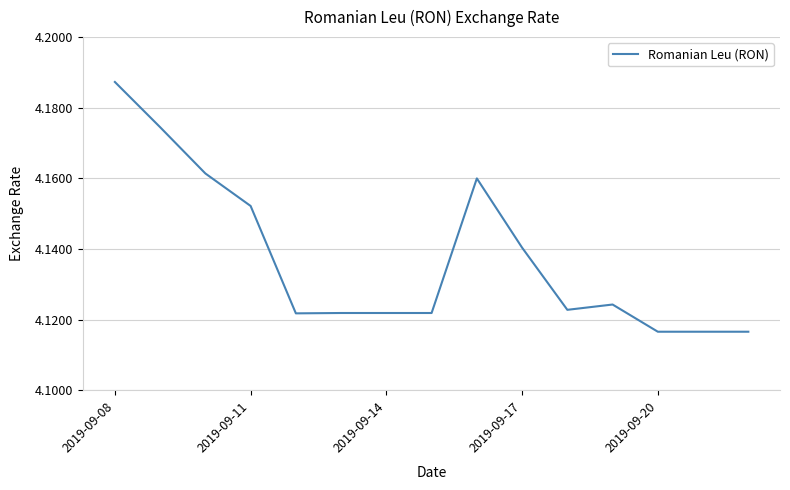

At which category does the chart reach its peak across all series?

2019-09-08